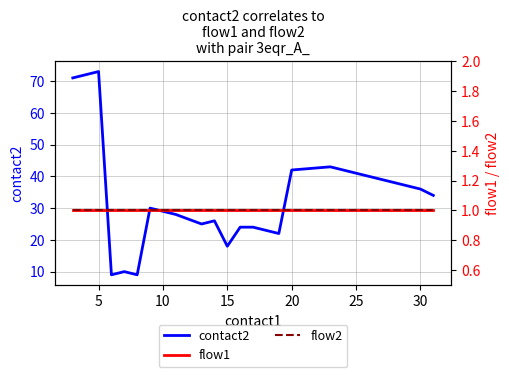

True or false: contact2 has a value of 36 at 30.

True